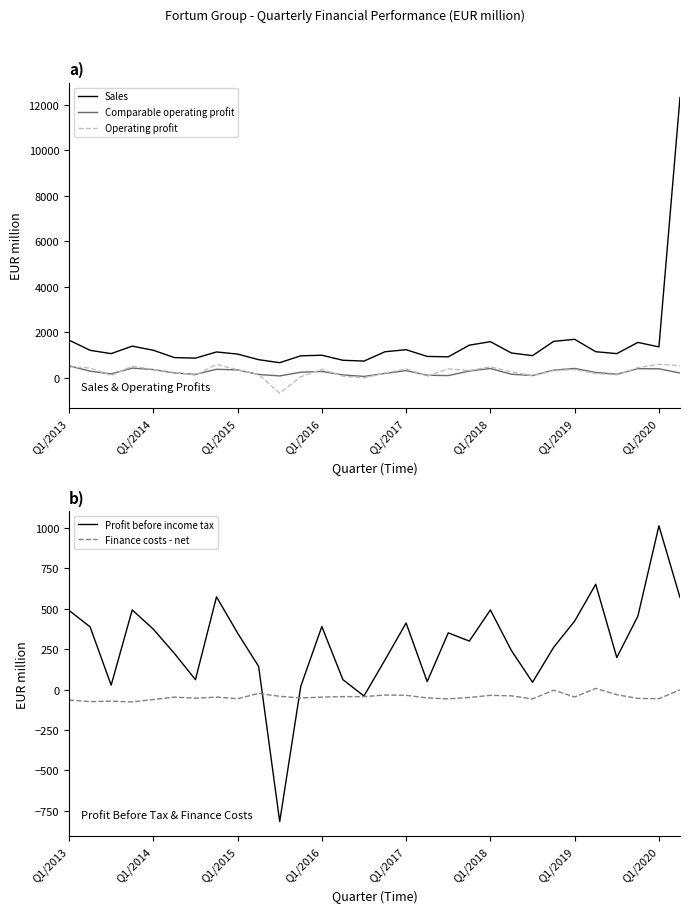

True or false: Sales and Comparable operating profit cross at least once.

False